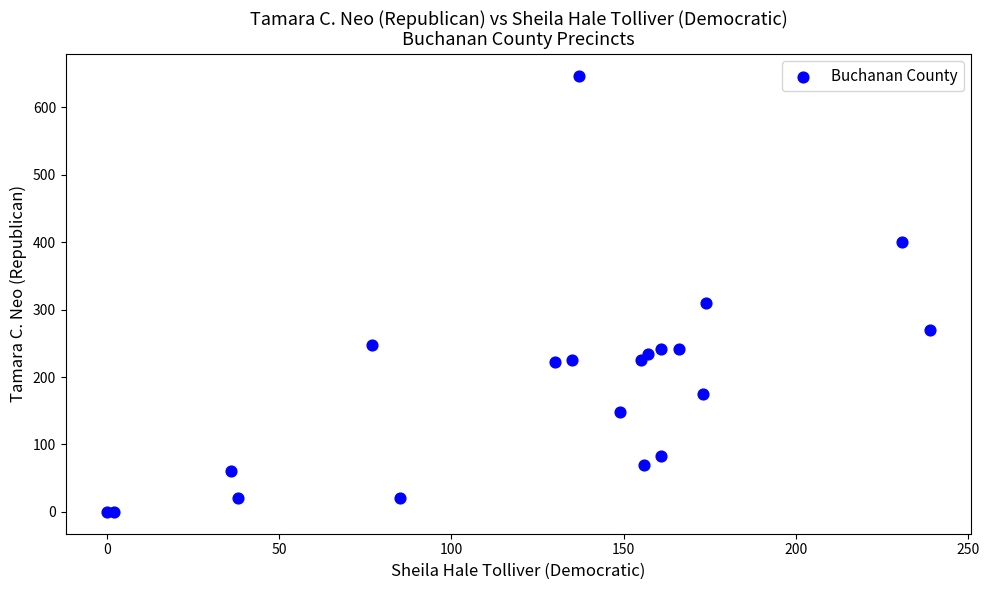

What Y value in the scatter plot is closest to 323?

310